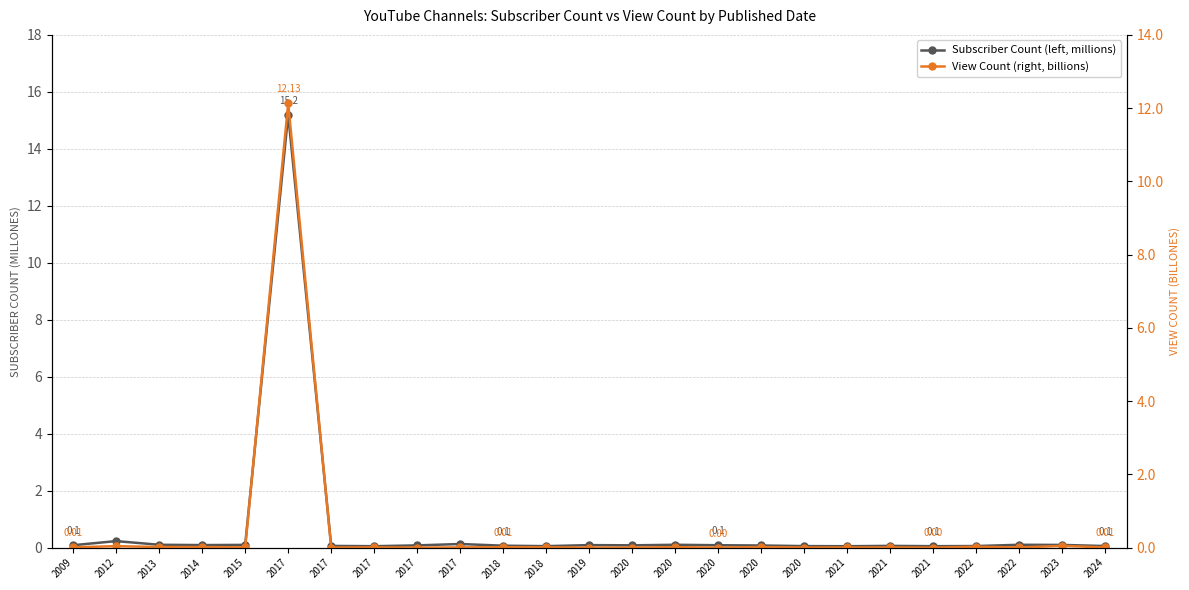

Which series has the largest range (max minus min)?

Subscriber Count (left, millions)